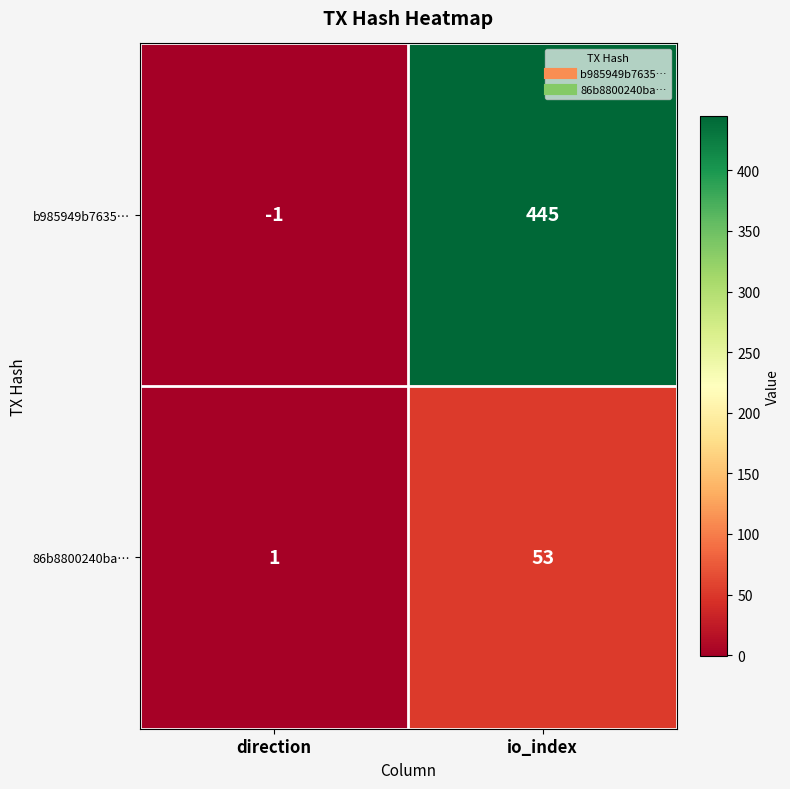

Is it true that b985949b7635… equals 445 at io_index?

True